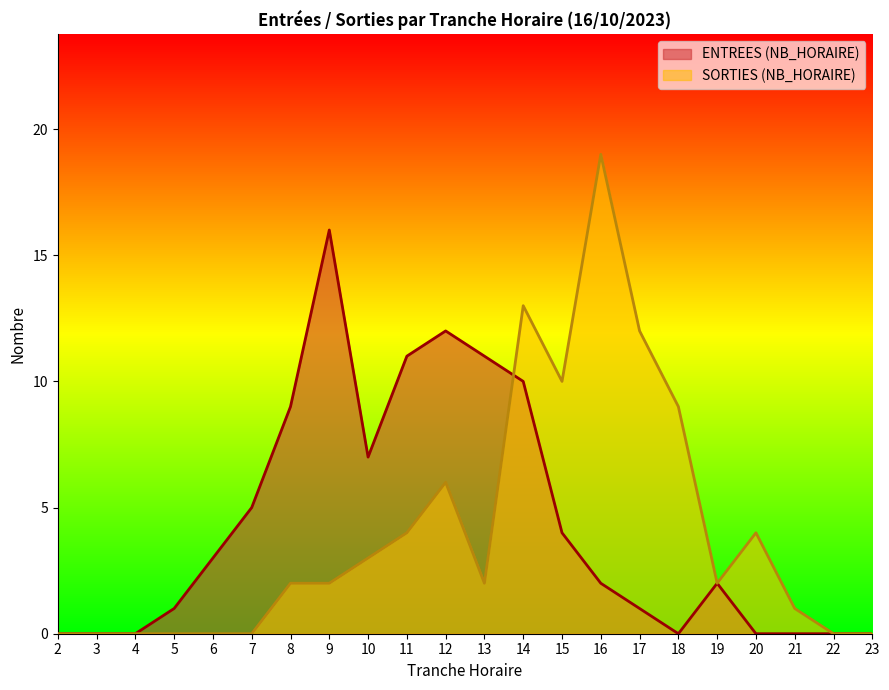

How many distinct data groups are displayed?

2